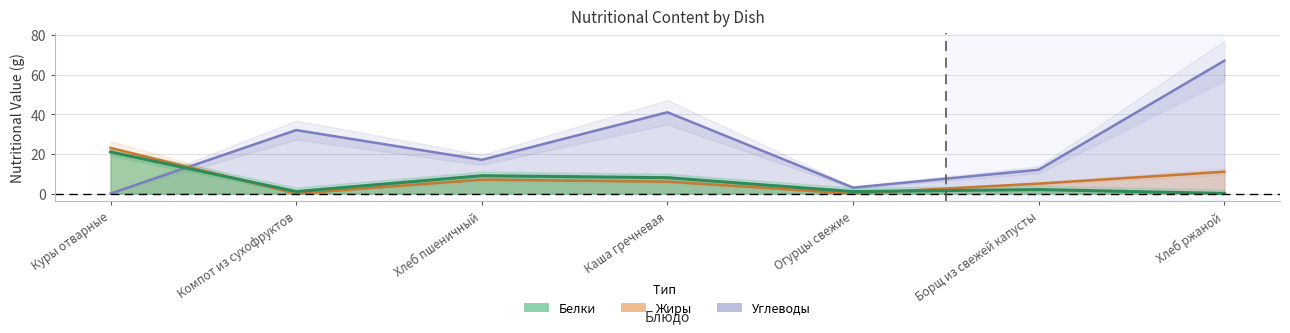

Which series has the largest range (max minus min)?

Углеводы